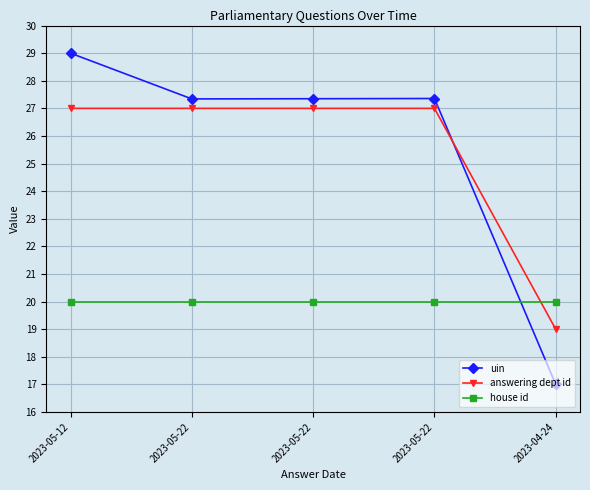

How many series are shown in this chart?

3